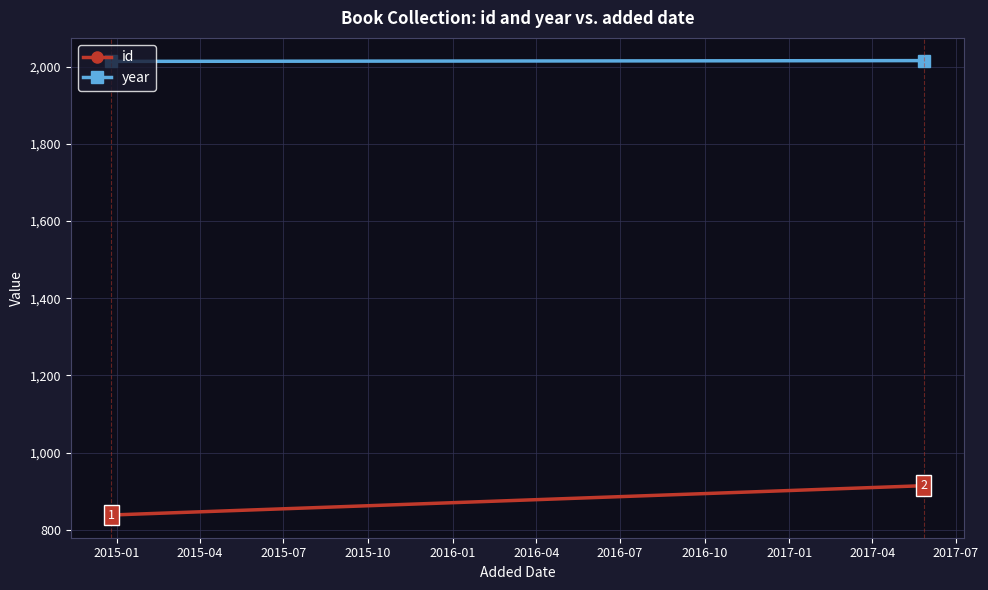

List the series in order of their overall mean, highest first.

year, id